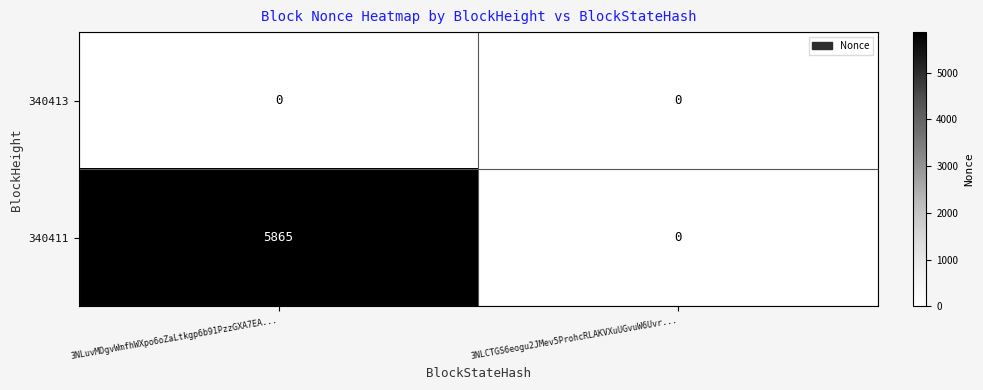

What is the total value across all series at 3NLuvMDgvWmfhWXpo6oZaLtkgp6b91PzzGXA7EA...?

5865